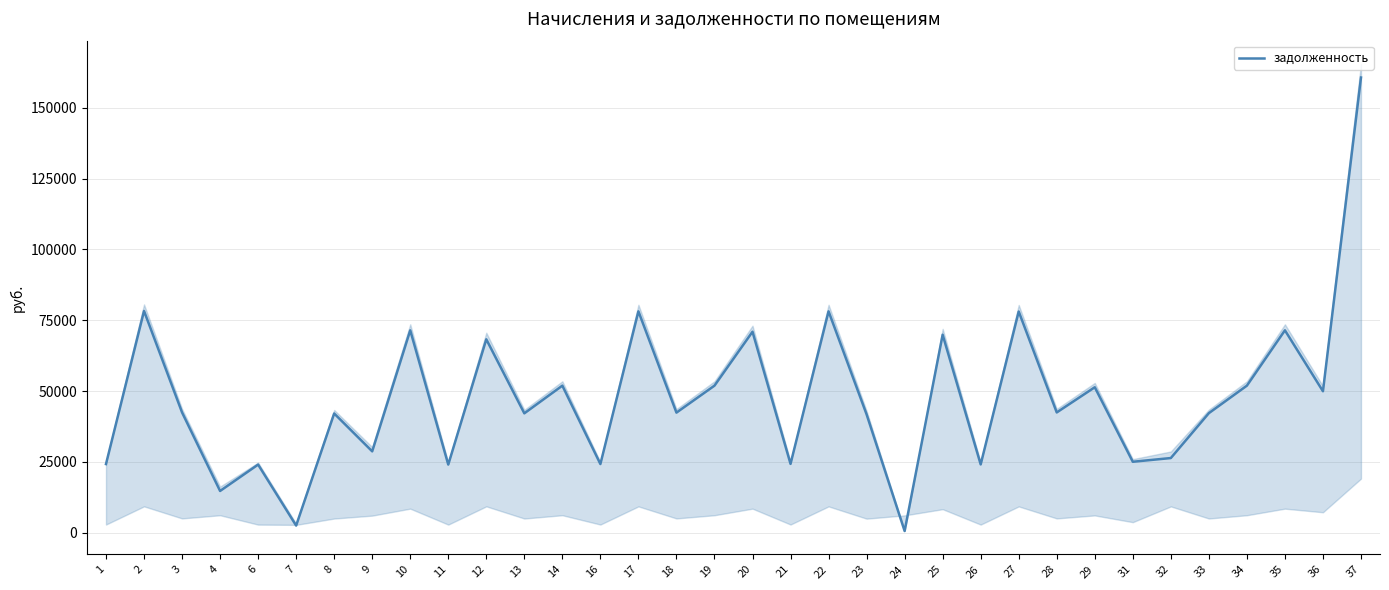

What is the smallest value displayed?

597.4